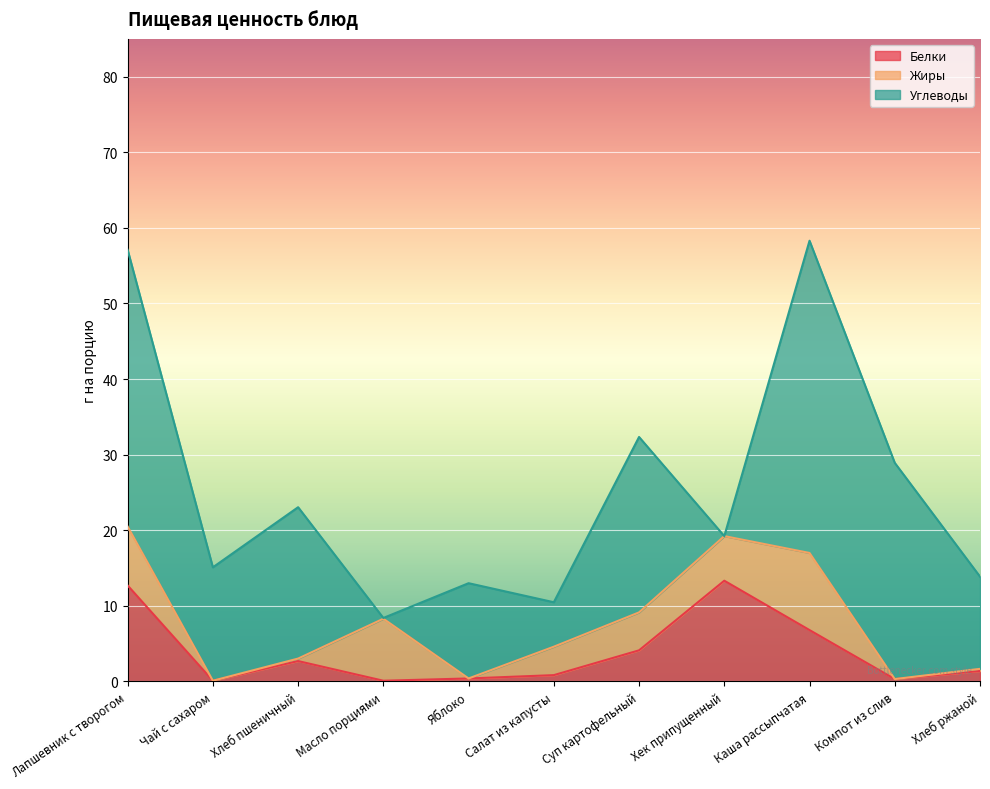

The value of Жиры at Лапшевник с творогом is 7.8. True or false?

True